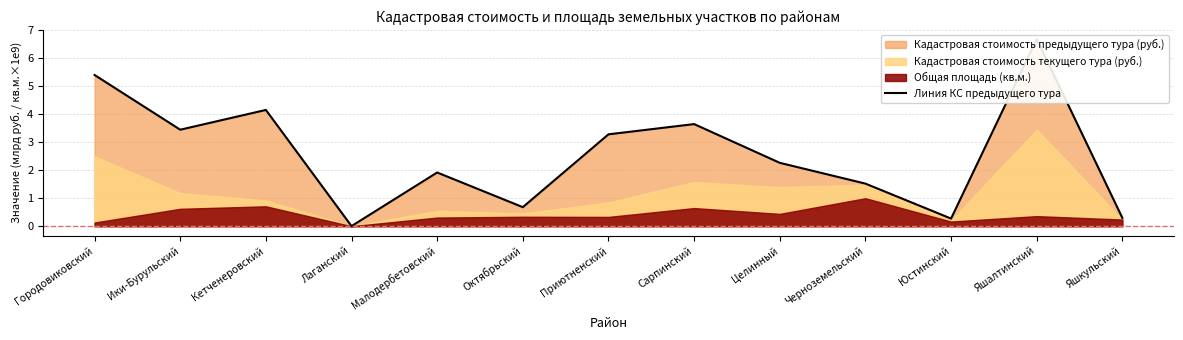

List the labels in order of value, largest first.

Яшалтинский, Городовиковский, Кетченеровский, Сарпинский, Ики-Бурульский, Приютненский, Целинный, Малодербетовский, Черноземельский, Октябрьский, Яшкульский, Юстинский, Лаганский